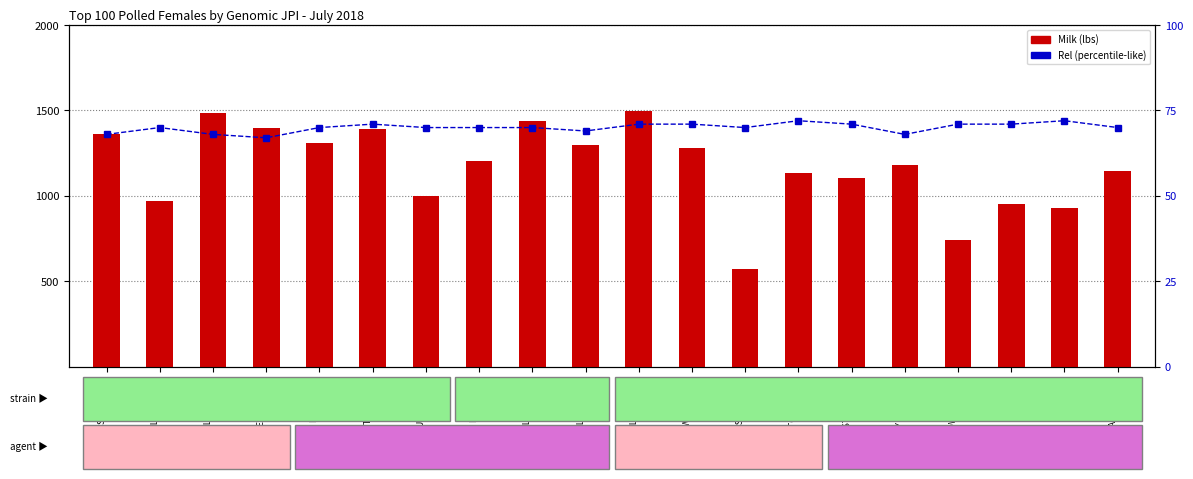

What value does the Rel series have at KLAY 392937?

68